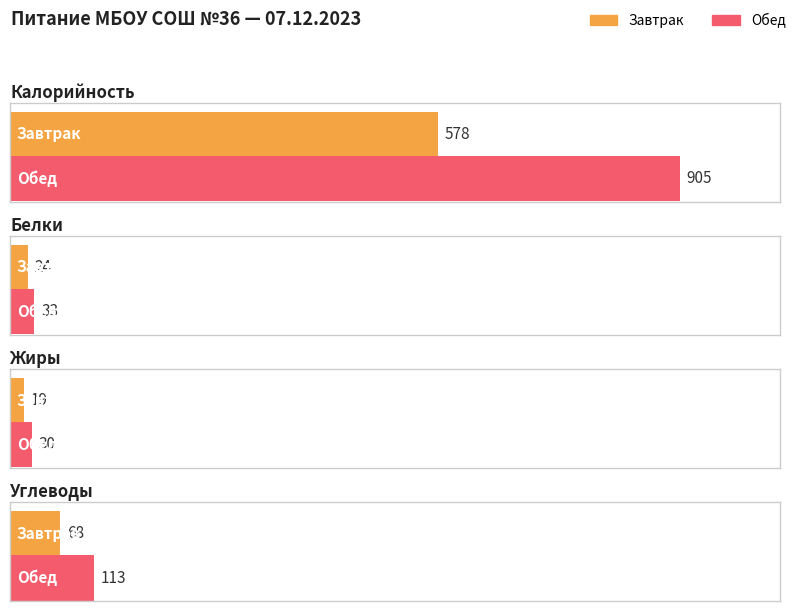

What is the difference between the Калорийность values at Завтрак and Обед?

327